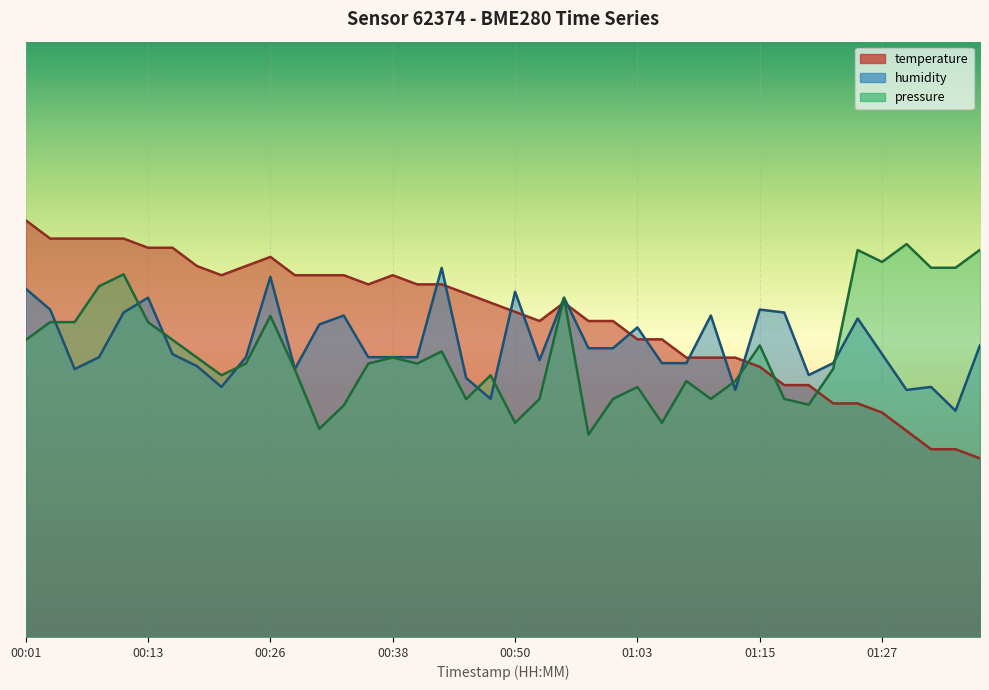

Rank the series by their maximum value, from highest to lowest.

temperature, humidity